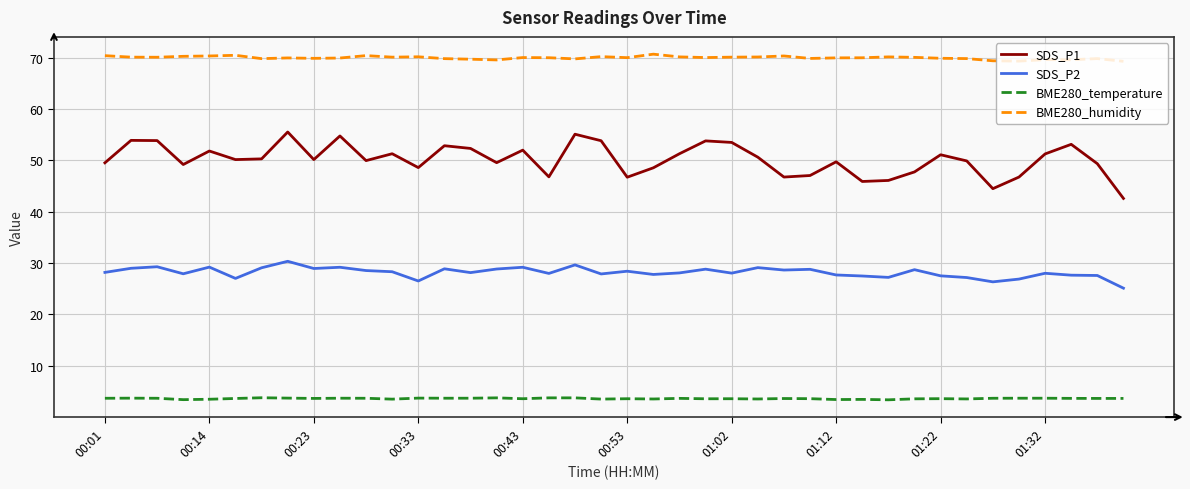

What is the smallest value displayed?

3.4